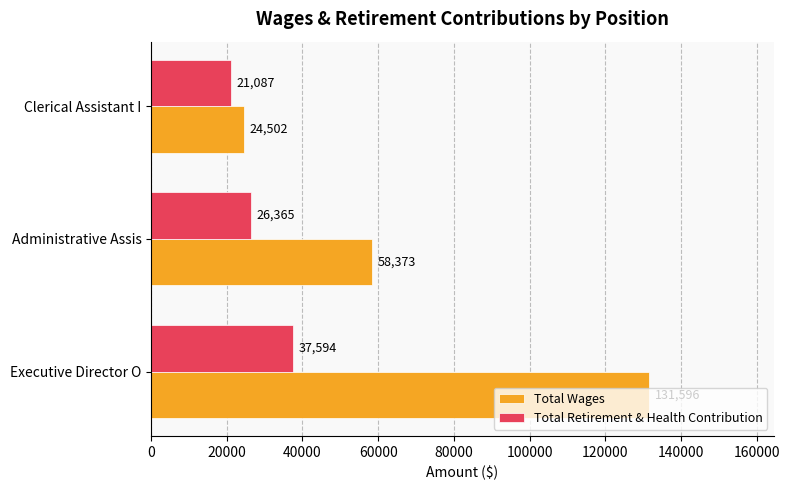

Is the value of Total Wages at Clerical Assistant I greater than the value of Total Retirement & Health Contribution at Administrative Assis?

No